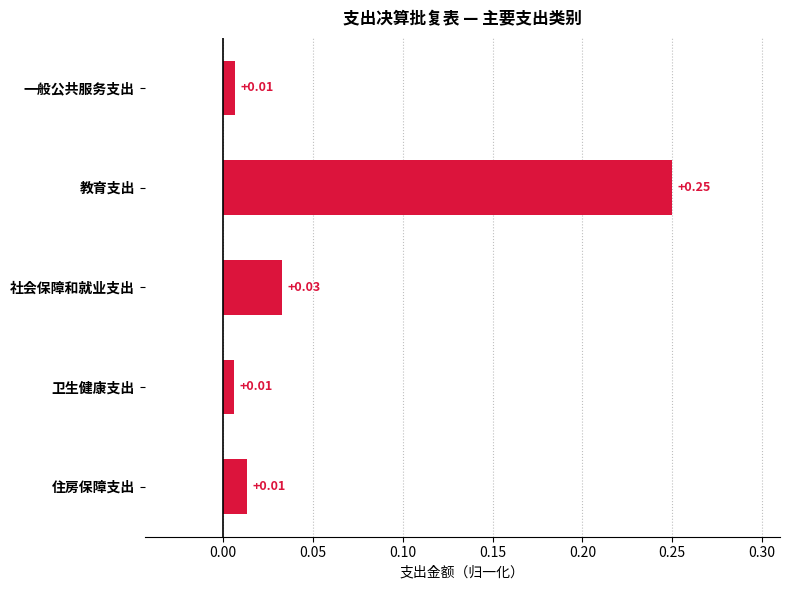

What is the label of the 1st bar from the top?

一般公共服务支出